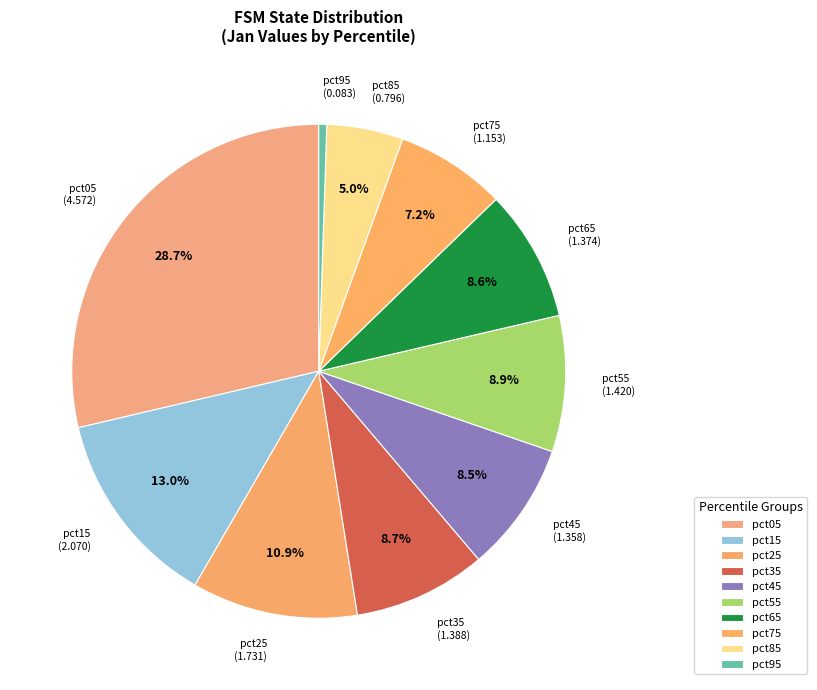

To the nearest percent, what percentage of the pie is pct75?

7%